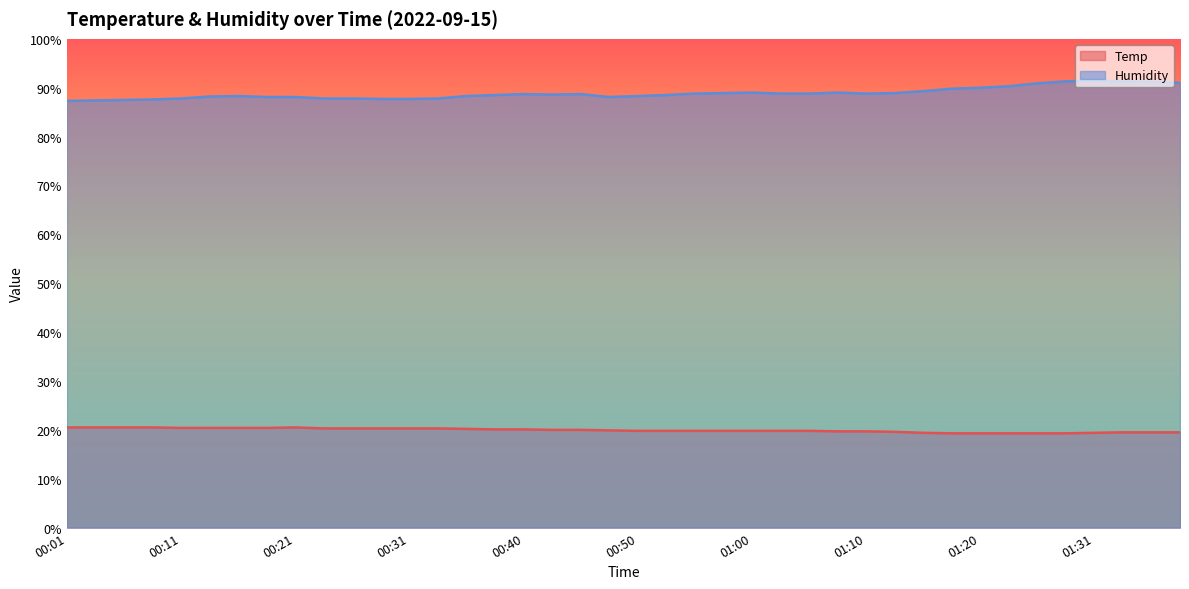

What is the average value of the Humidity series?

88.9